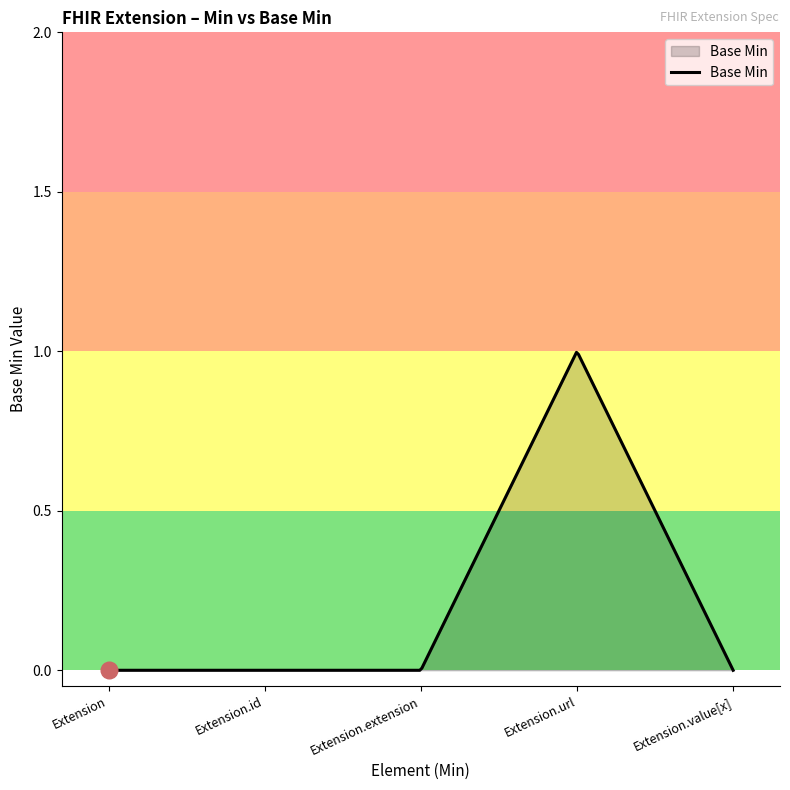

How many lines are shown in the chart?

1